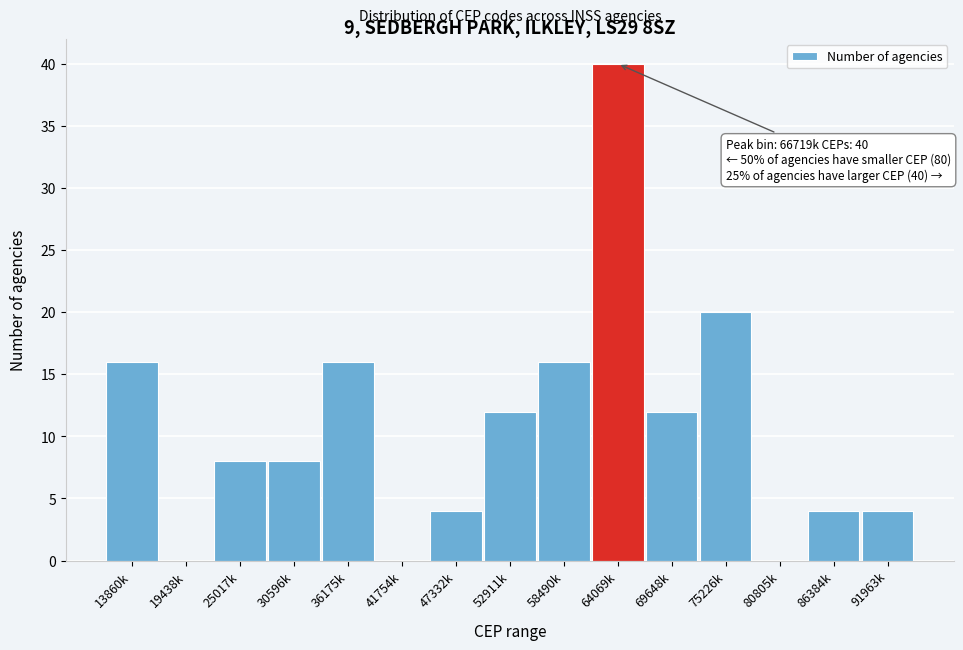

Reading left to right, extract all data points from this chart.

13860k=16	19438k=0	25017k=8	30596k=8	36175k=16	41754k=0	47332k=4	52911k=12	58490k=16	64069k=40	69648k=12	75226k=20	80805k=0	86384k=4	91963k=4